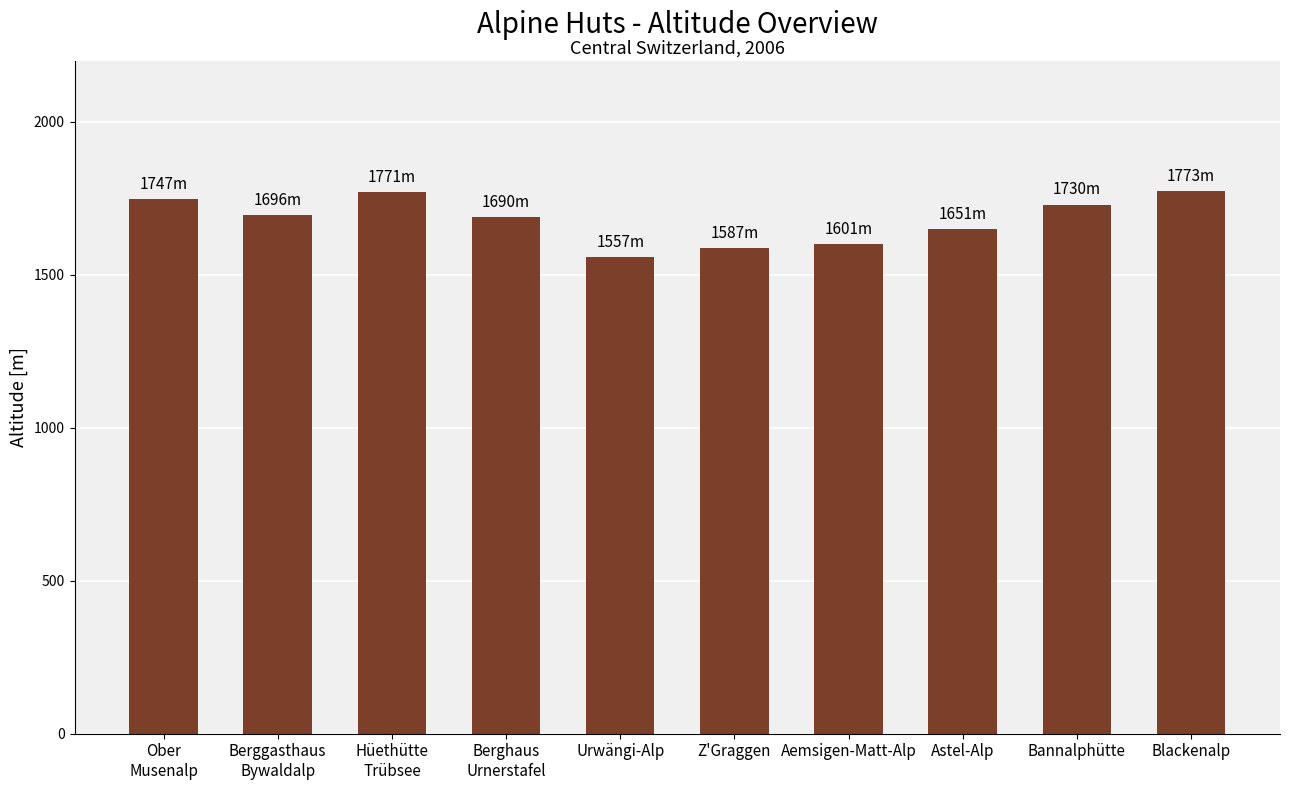

What is the smallest value displayed?

1557